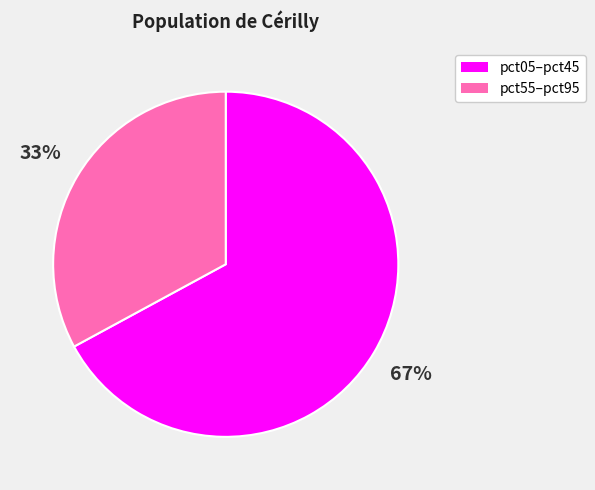

Is there any slice that represents more than half of the pie?

Yes